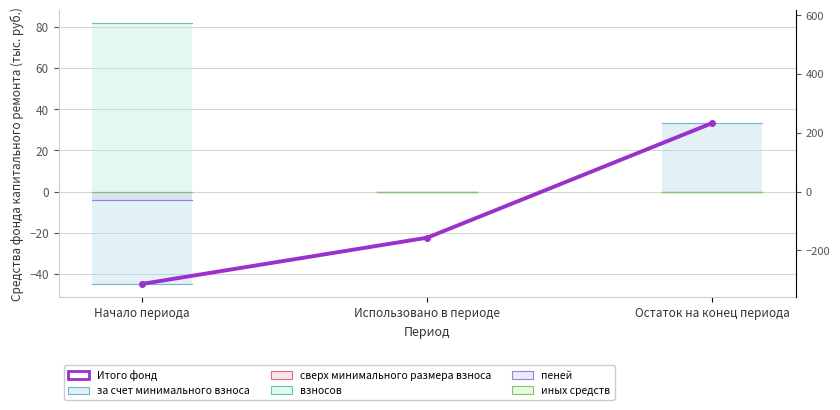

List the labels in order of value, smallest first.

Начало периода, Использовано в периоде, Остаток на конец периода